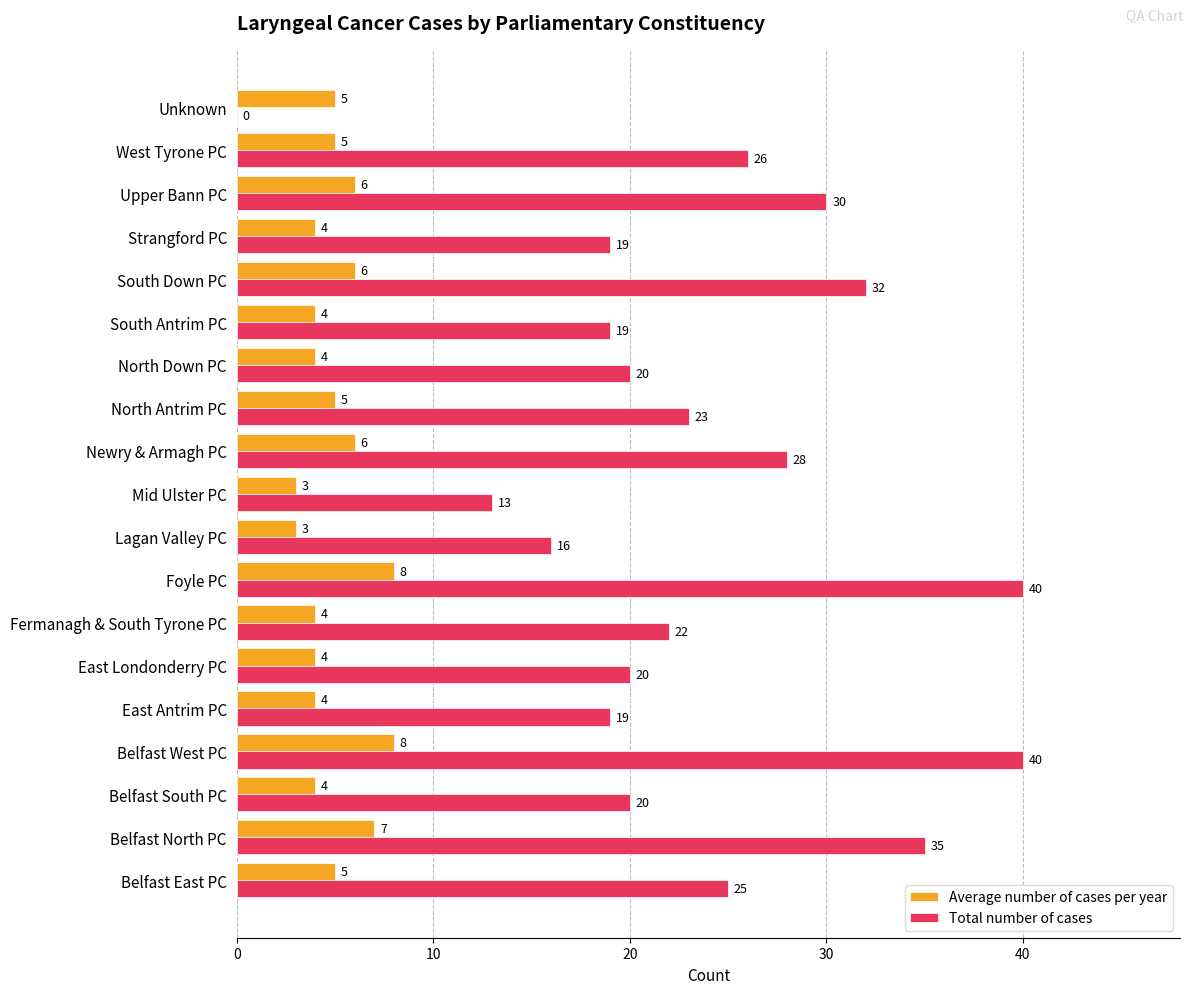

What is the total value across all series at Newry & Armagh PC?

34